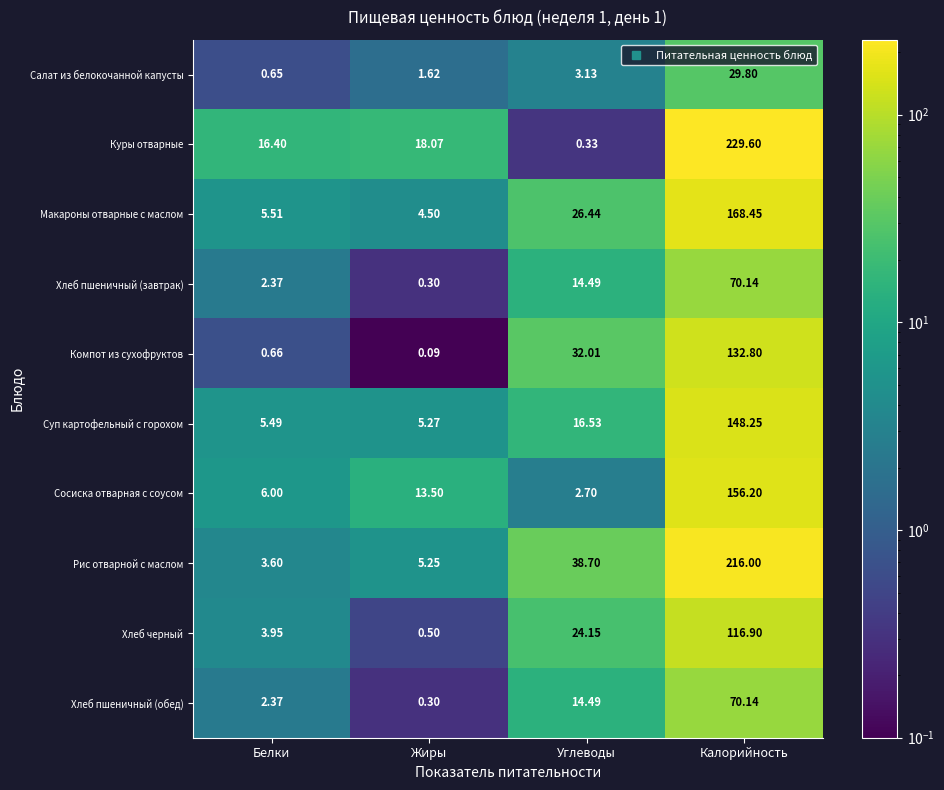

Where does the Суп картофельный с горохом series first go above 16?

Углеводы